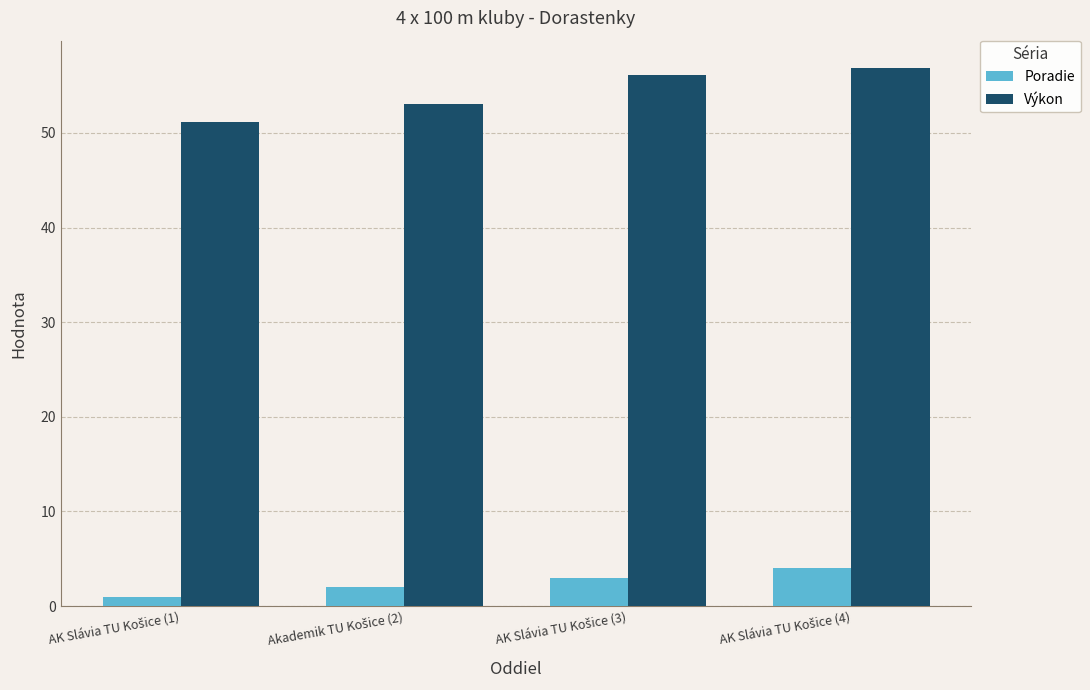

Does the chart contain stacked bars?

No